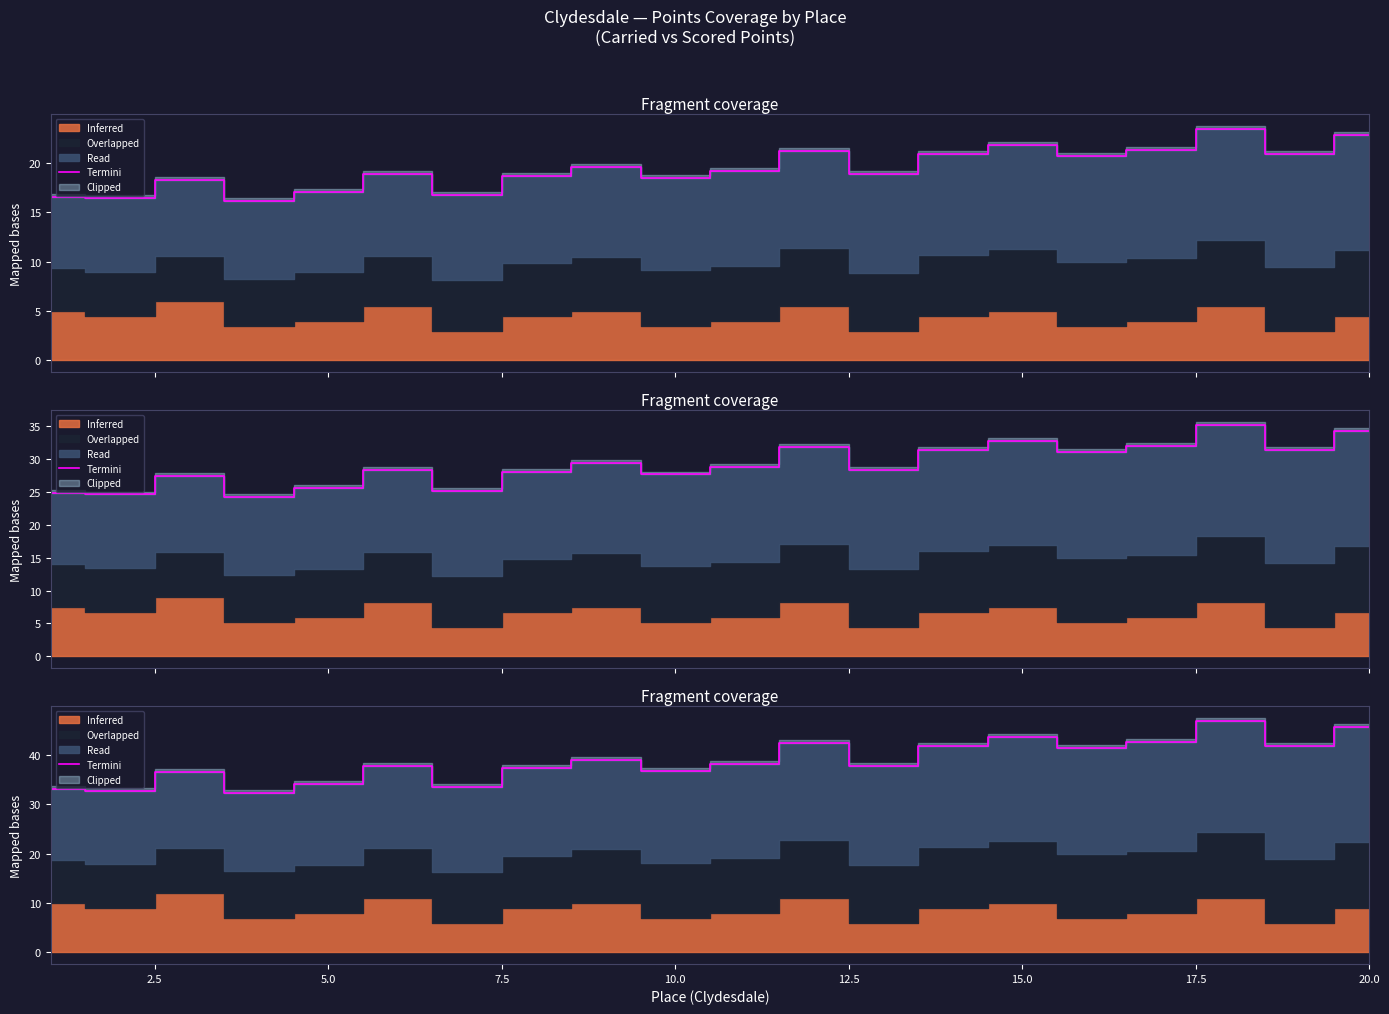

Is it true that the value at 2.5 is 9.6?

False